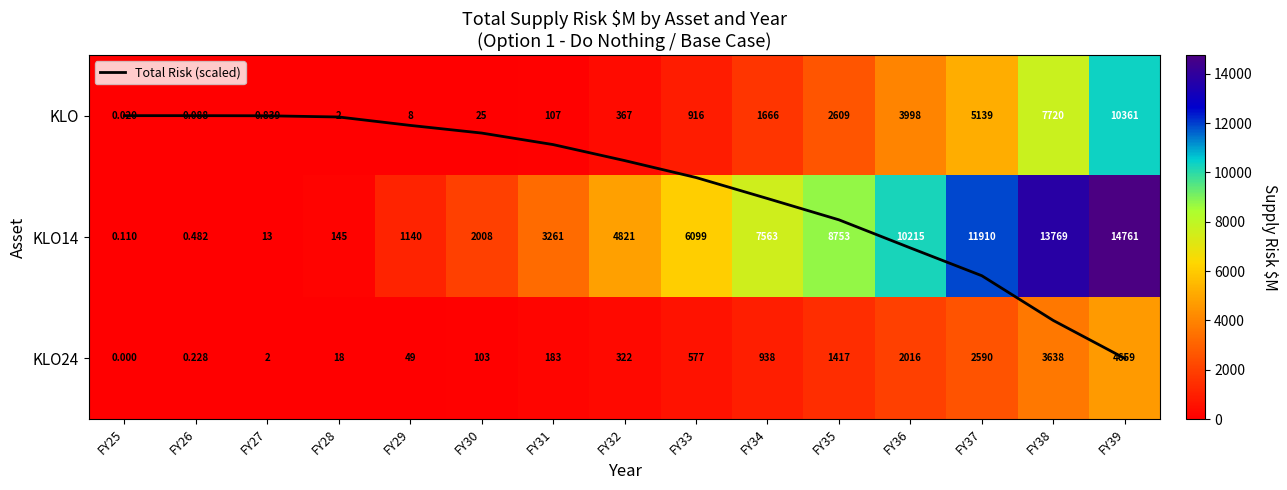

Which category has the lowest value in the KLO14 series?

FY25